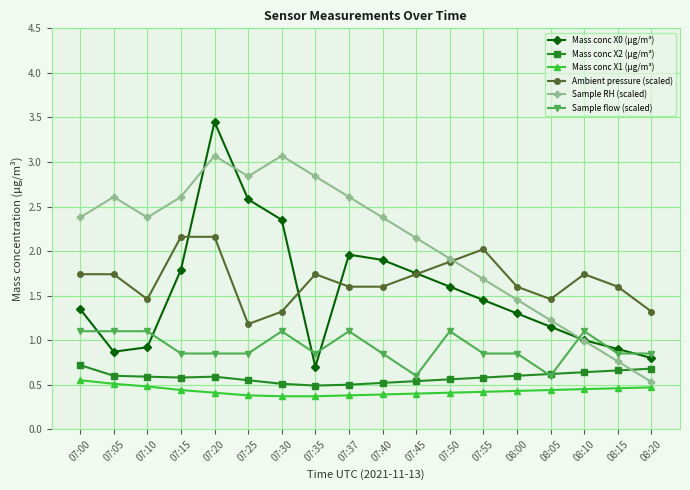

What is the label of the 15th point from the right?

07:15